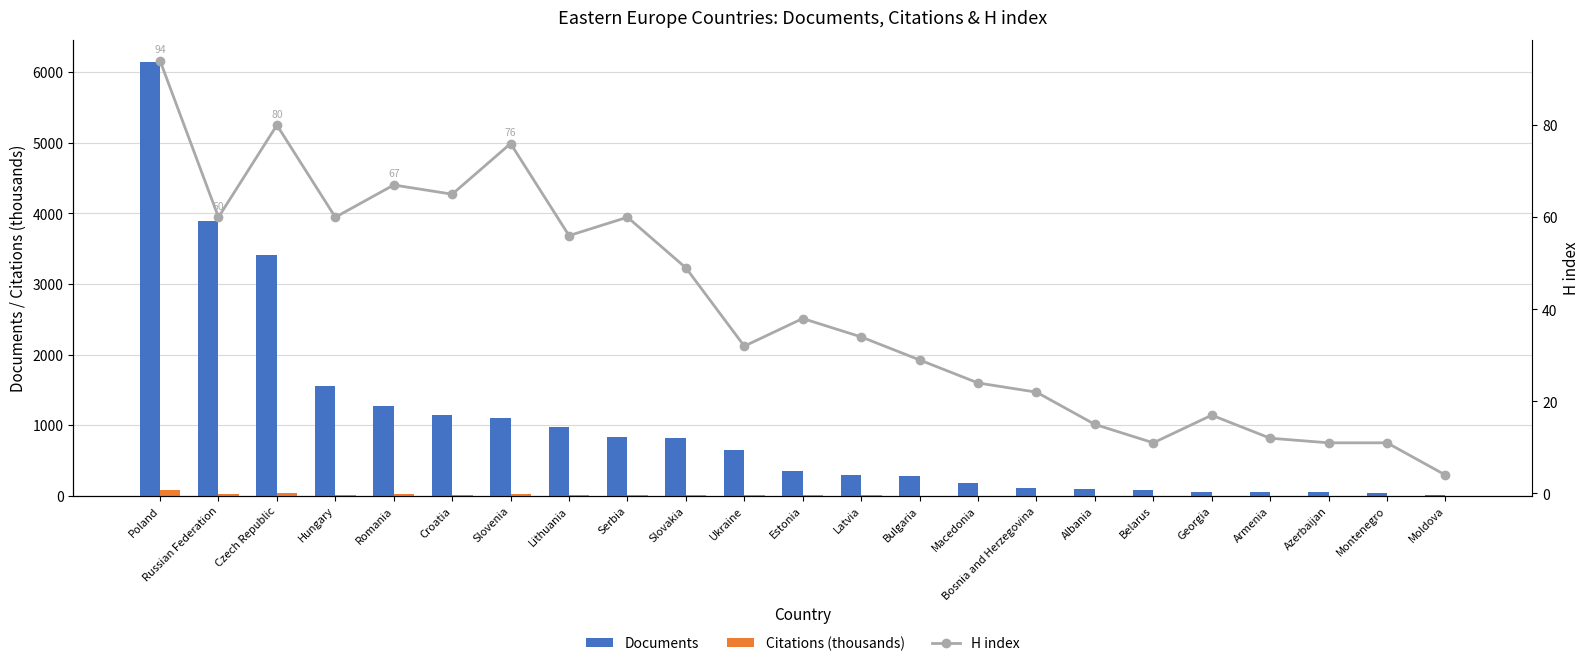

The value of Citations (thousands) at Ukraine is 4.7. True or false?

True